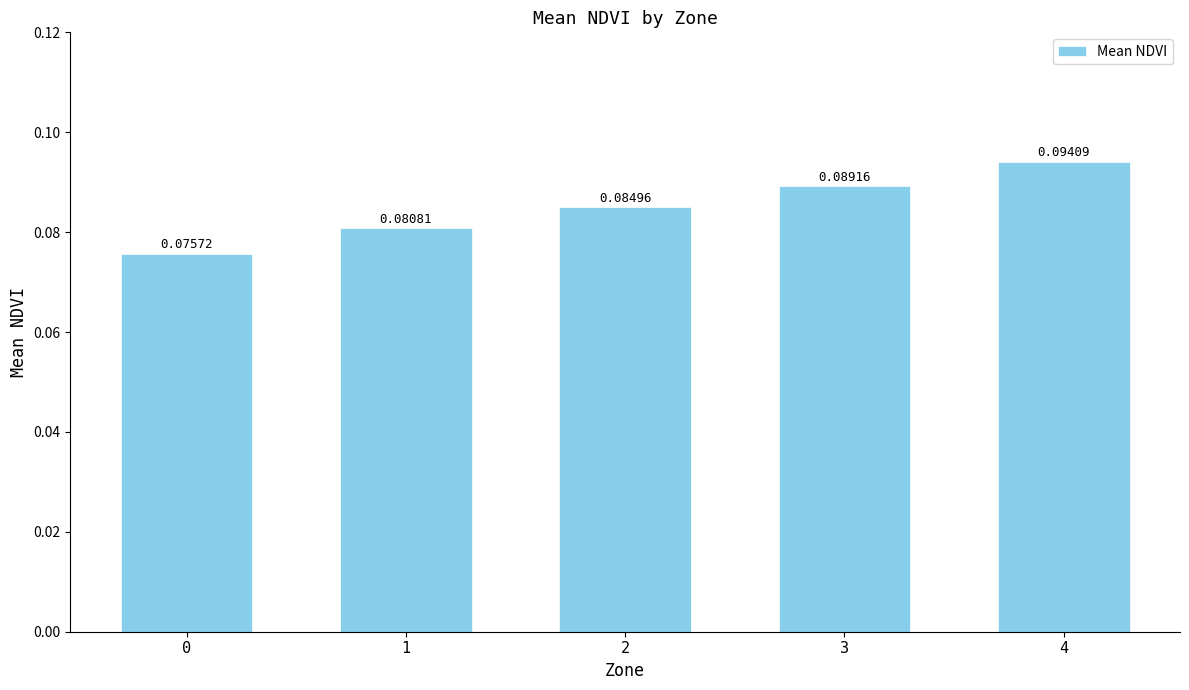

Count the values in the range 0 to 1.

5